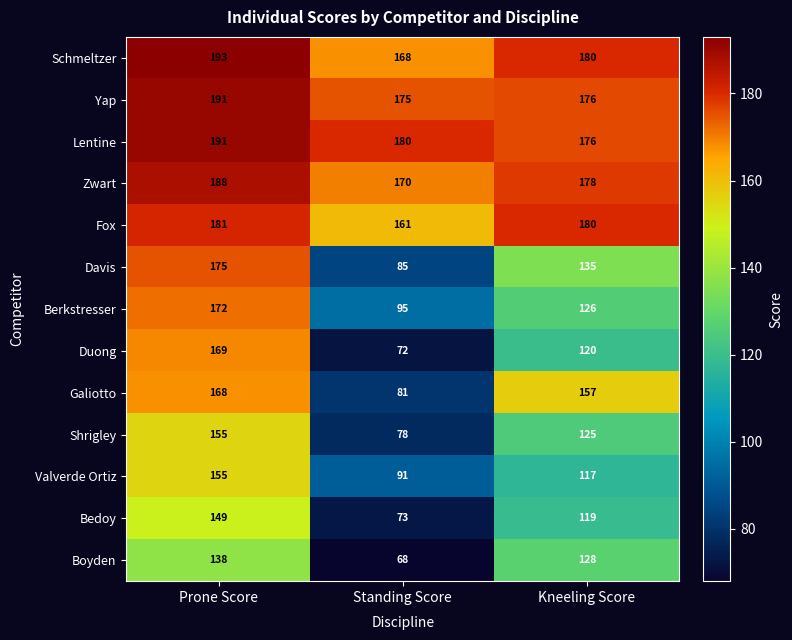

What is the sum of all Zwart values?

536